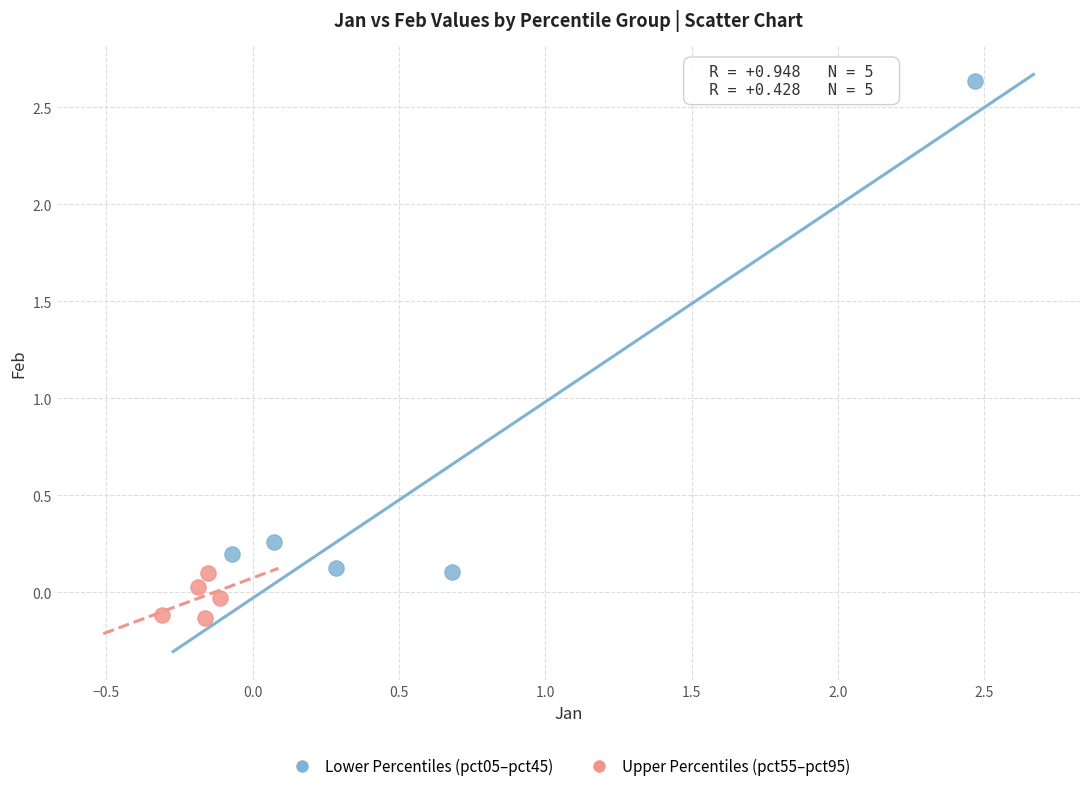

Which series contains the lowest Y value?

Upper Percentiles (pct55–pct95)